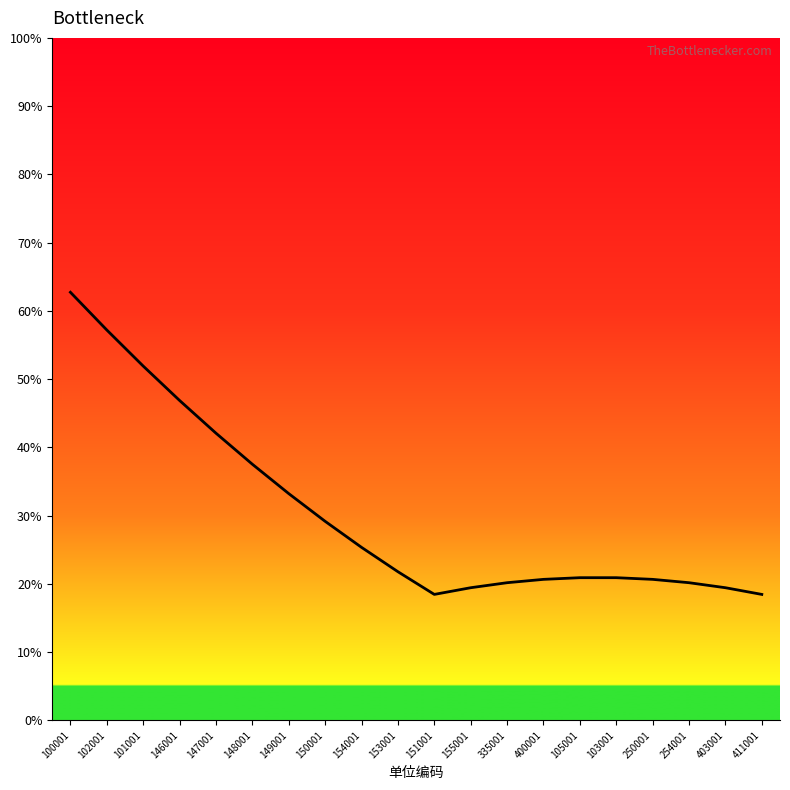

Does the chart display data point markers on the line(s)?

No